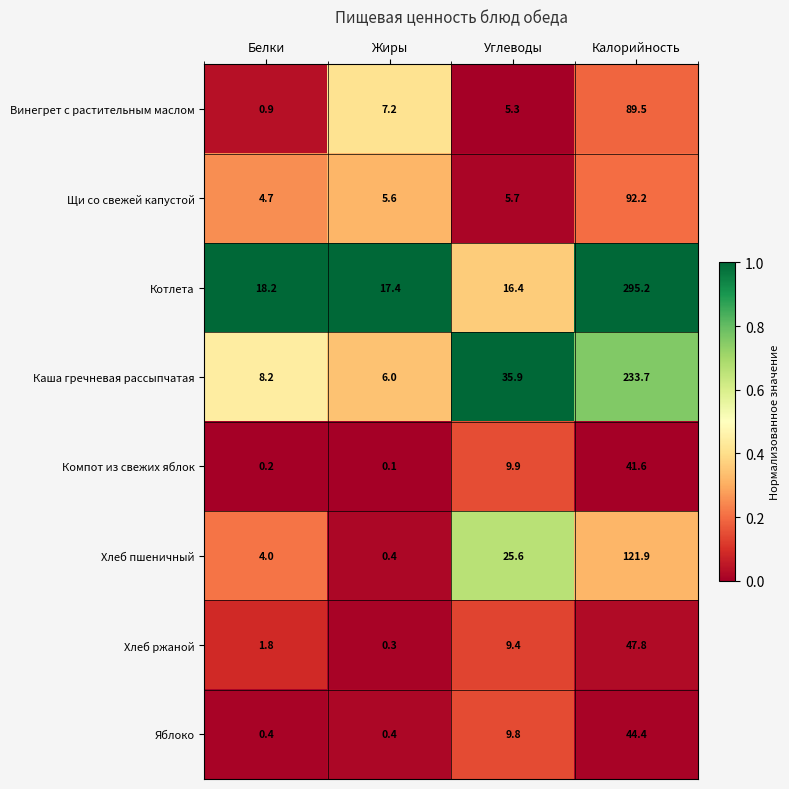

Rank the series by their maximum value, from lowest to highest.

Компот из свежих яблок, Яблоко, Хлеб ржаной, Винегрет с растительным маслом, Щи со свежей капустой, Хлеб пшеничный, Каша гречневая рассыпчатая, Котлета